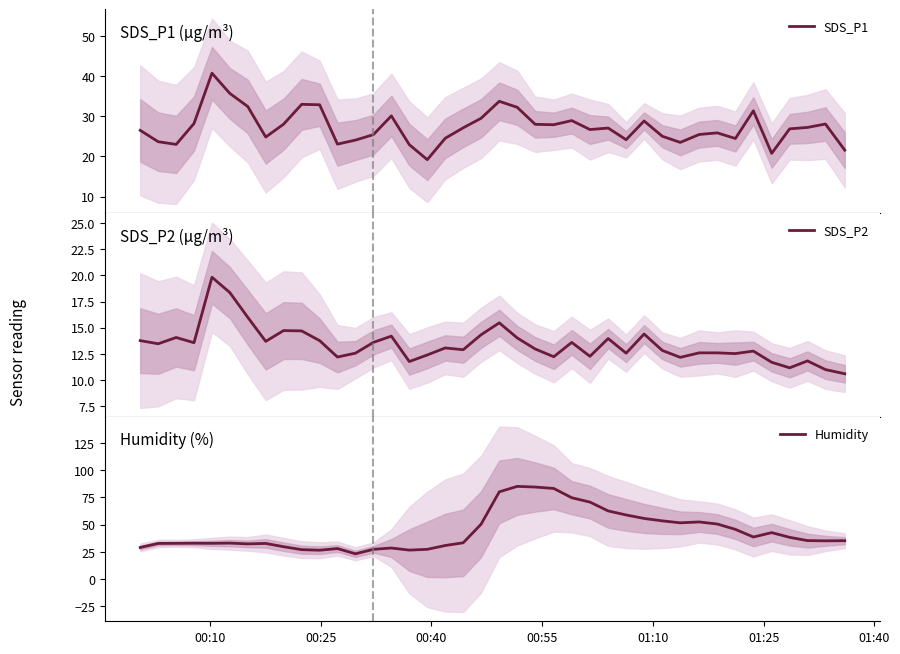

What is the maximum value for SDS_P1?

40.7